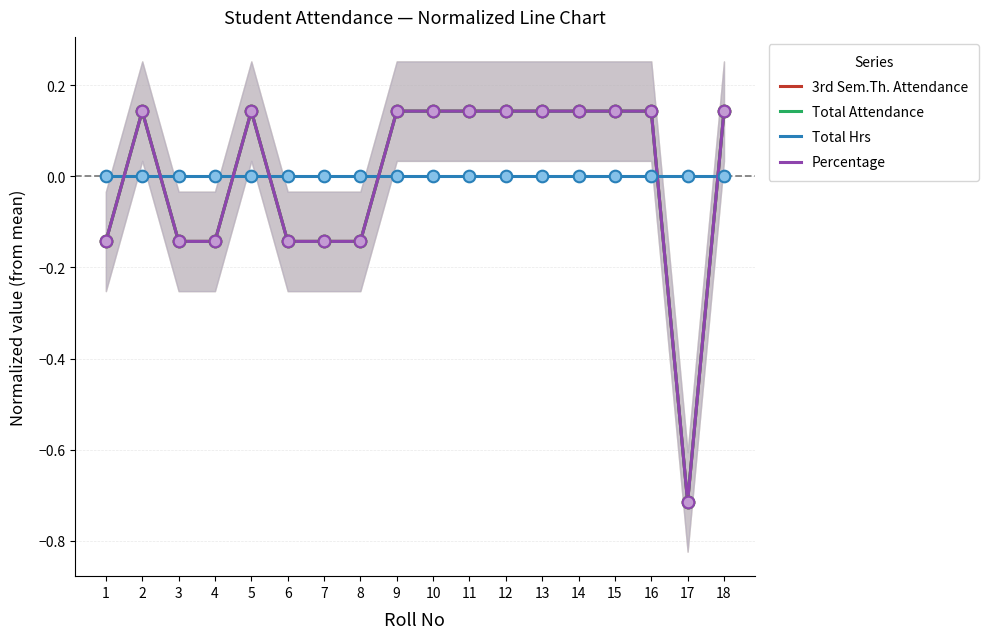

Is the value of Percentage at 6 greater than the value of Total Hrs at 3?

No